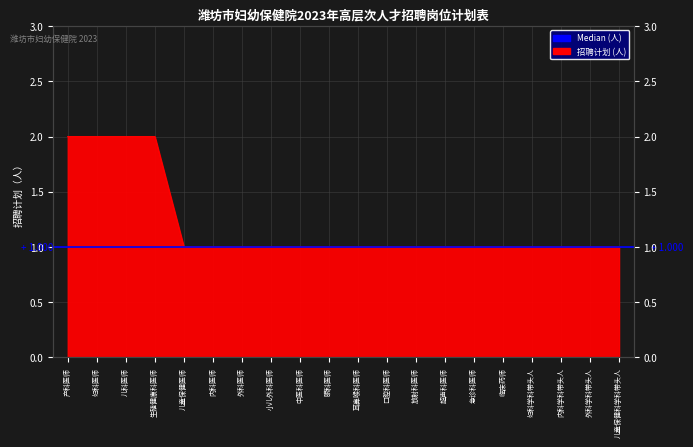

What is the label of the 16th point from the right?

儿童保健医师